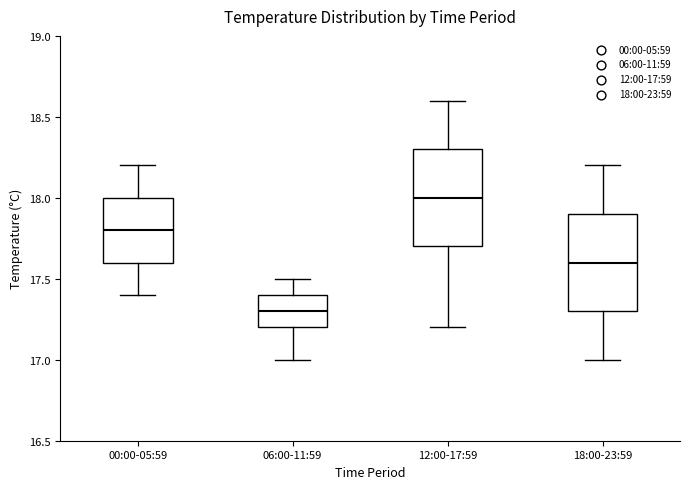

Where is the upper edge of the box for 18:00-23:59 on the y-axis? The values are not printed on the chart, so give them approximately, as read against the axis.

17.9